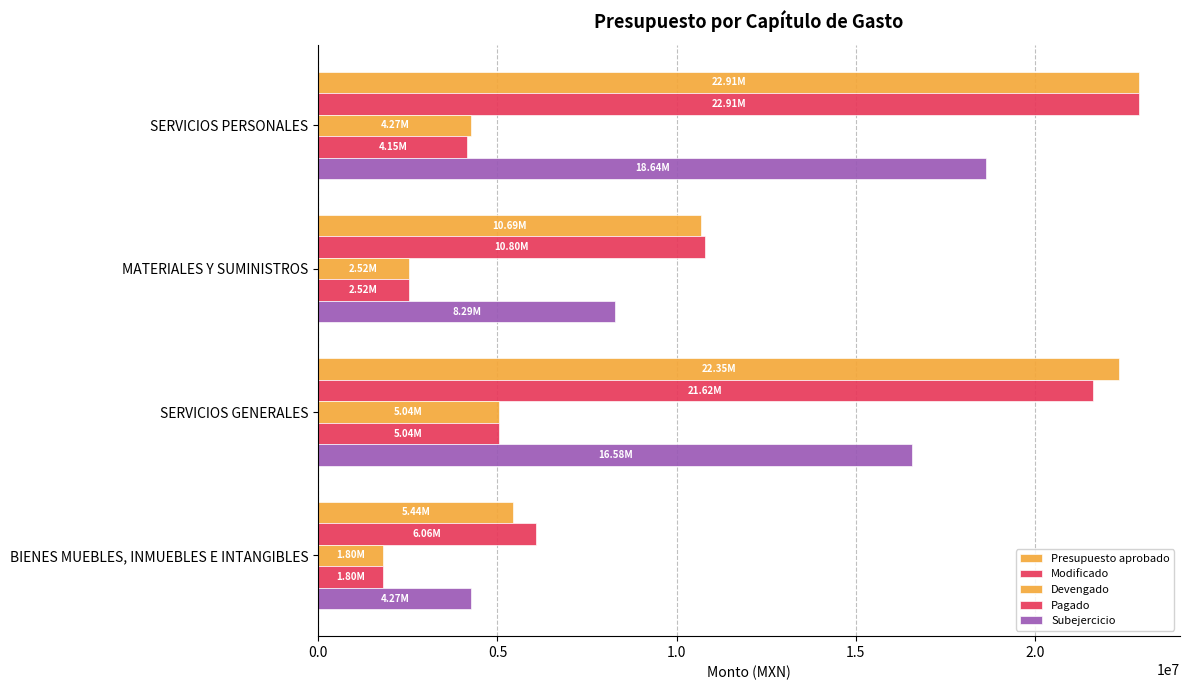

How many data points does each series have?

4